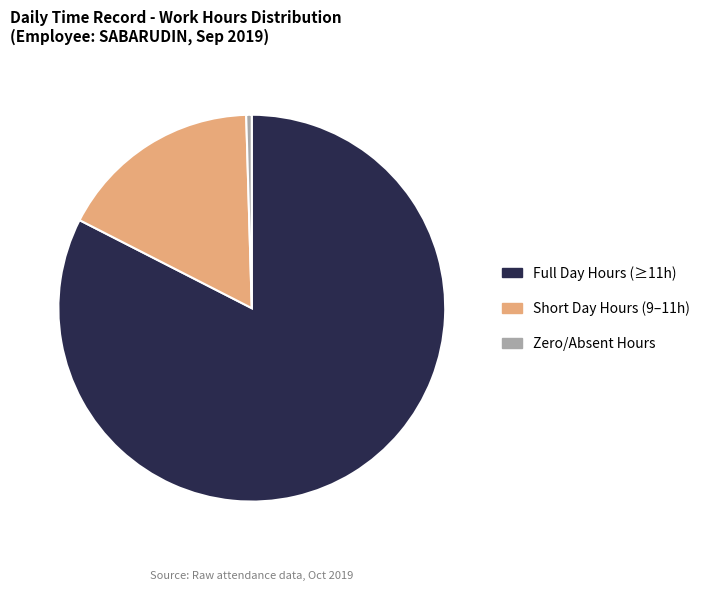

Between Zero/Absent Hours and Full Day Hours (≥11h), which is larger?

Full Day Hours (≥11h)